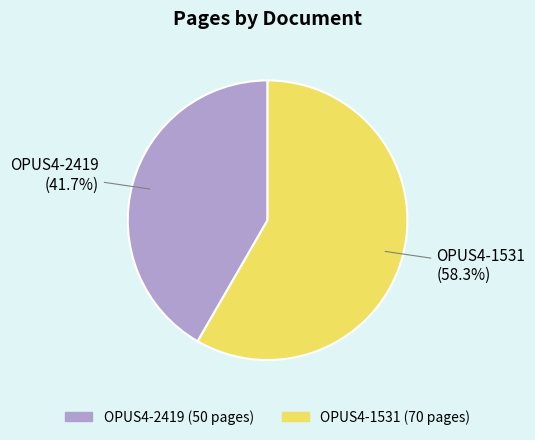

The OPUS4-1531 slice represents 47% of the pie. True or false?

False